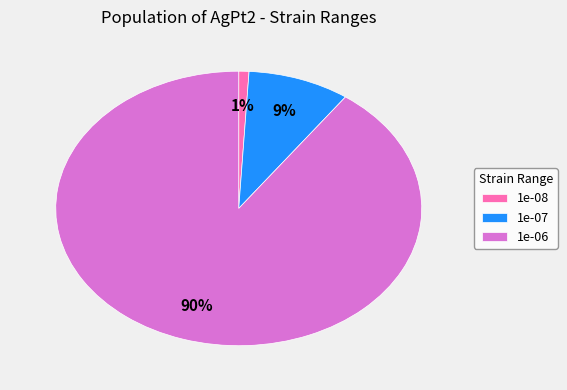

To the nearest percent, what portion does 1e-08 represent?

1%